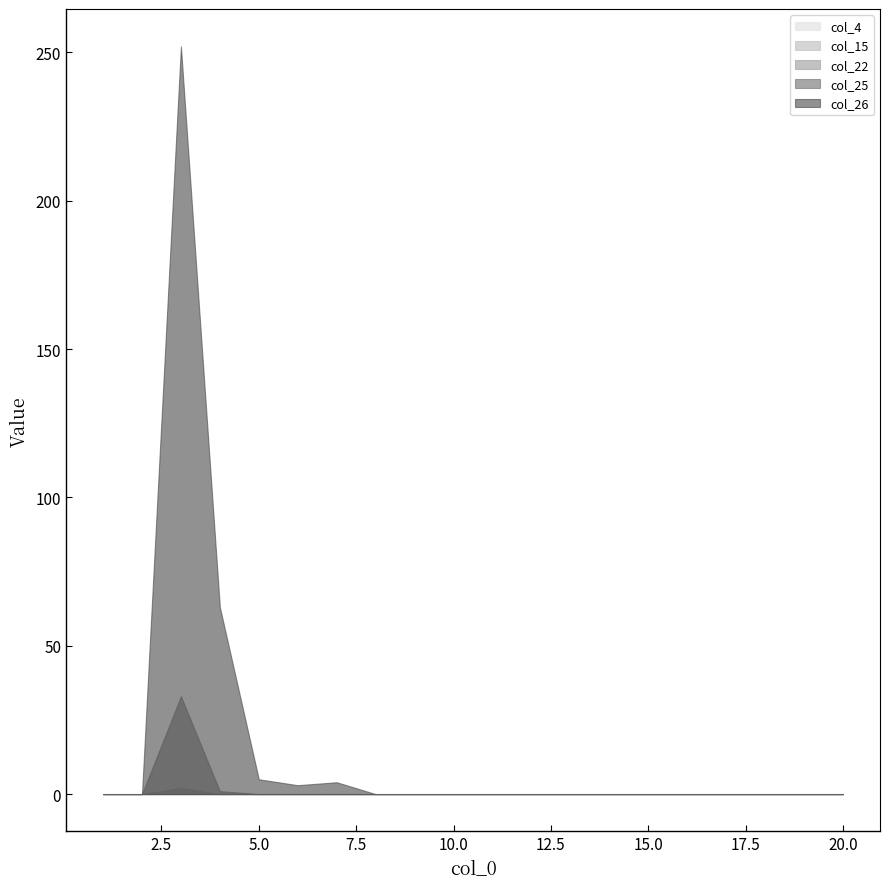

Which series has the largest total across all categories?

col_26